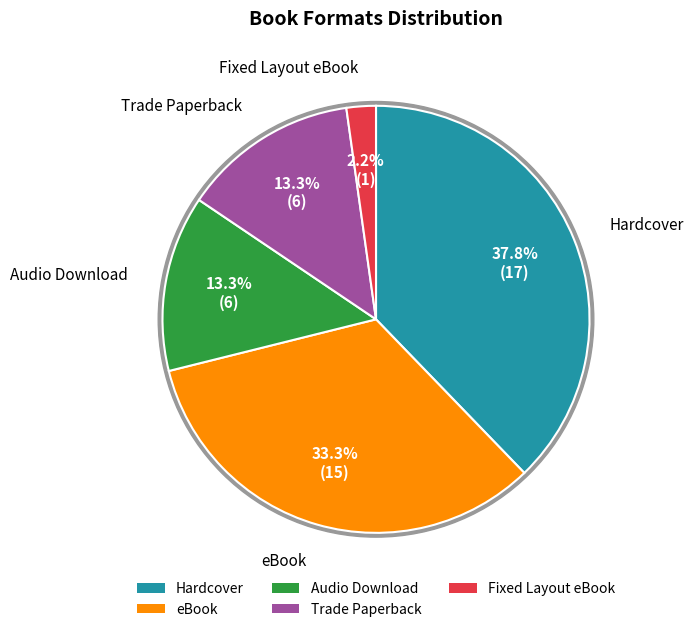

Which has a higher value, Trade Paperback or eBook?

eBook